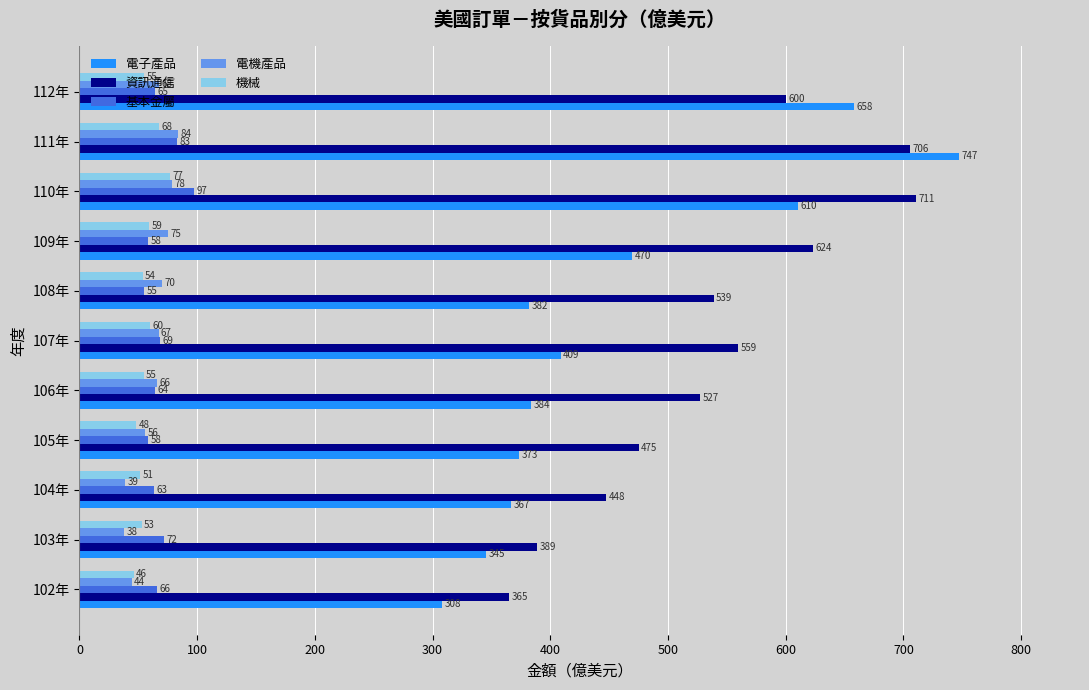

What is the difference between the second highest and second lowest values in the 基本金屬 series?

24.9